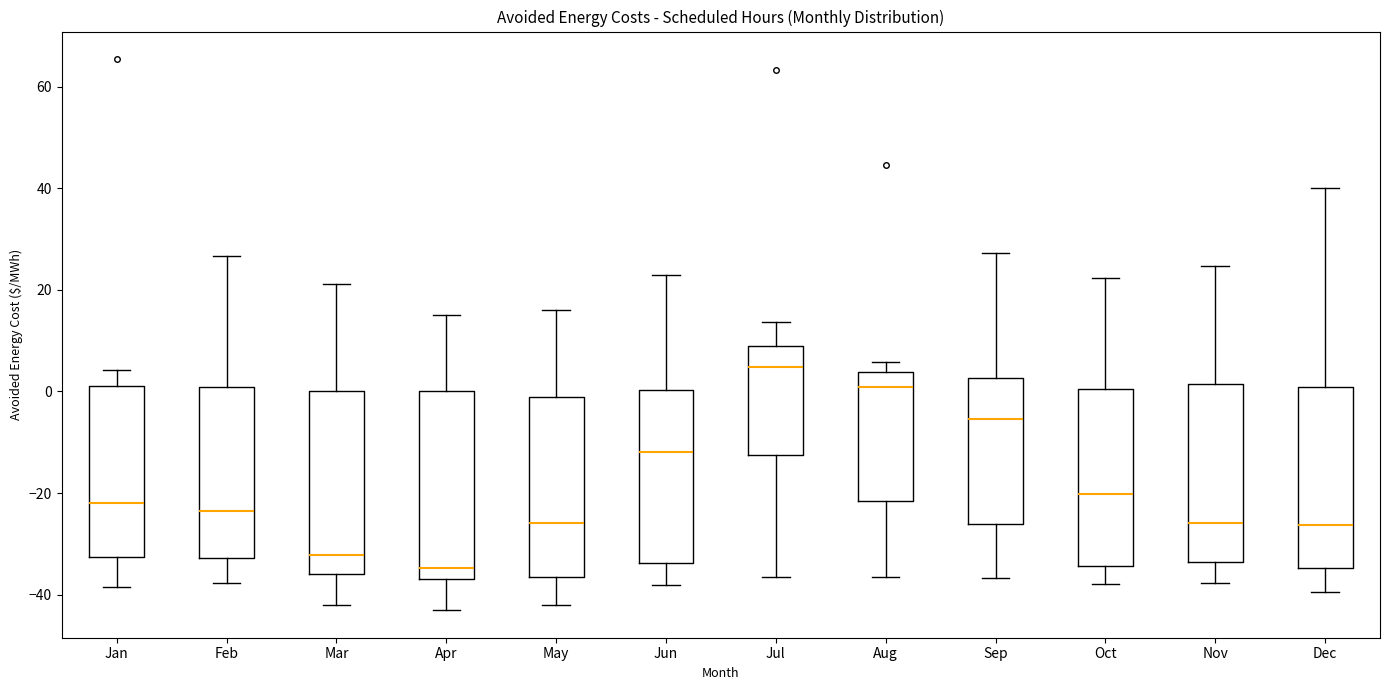

Which box's median line is the lowest?

Apr